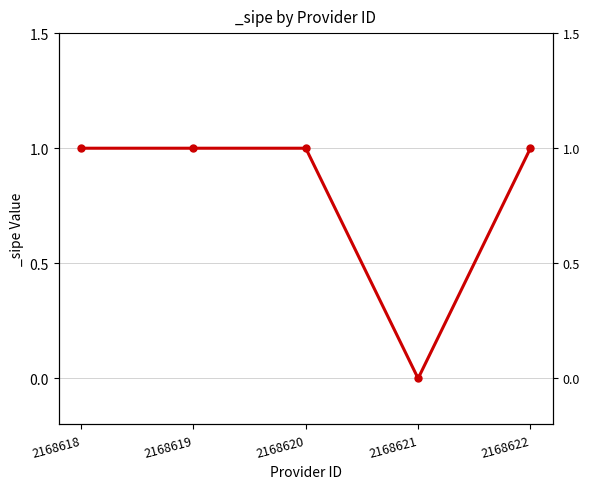

How many distinct data groups are displayed?

1